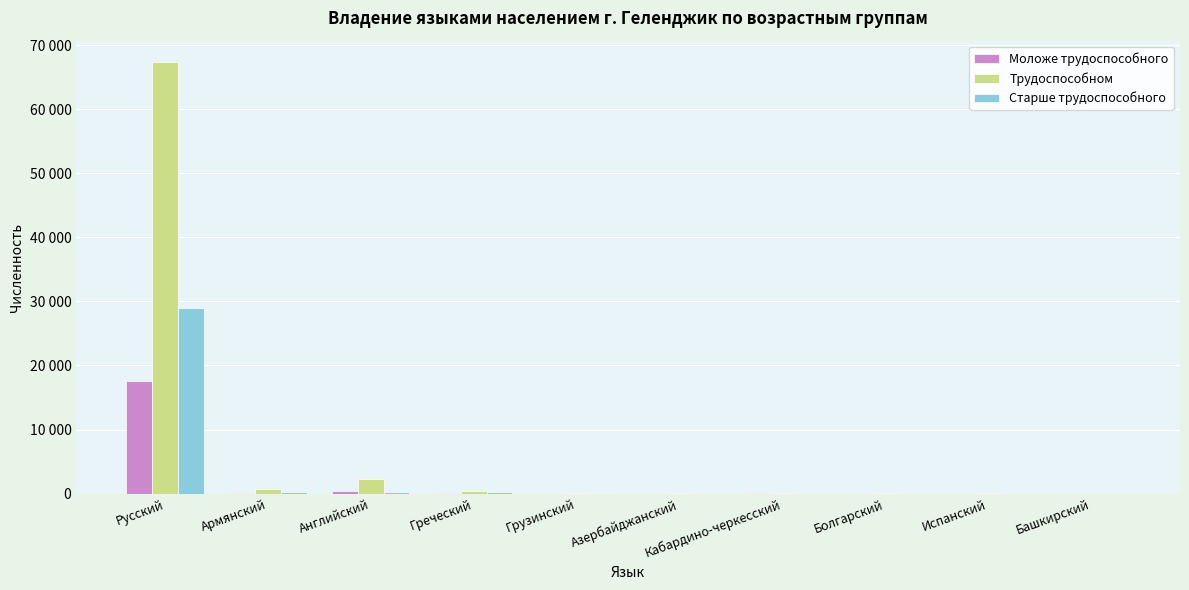

Read the Старше трудоспособного value at Русский.

28930